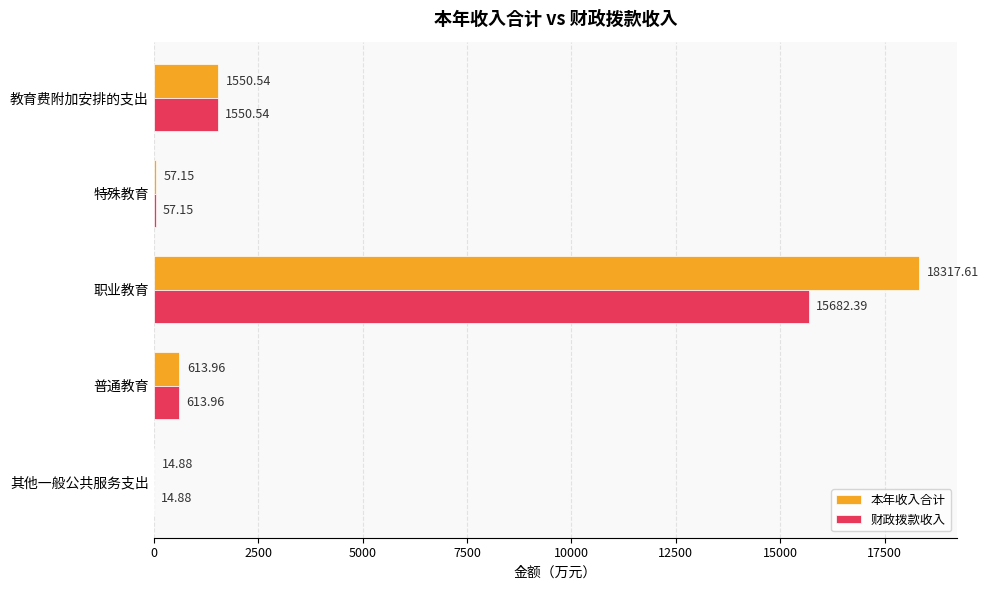

At which category is the sum across all series the highest?

职业教育